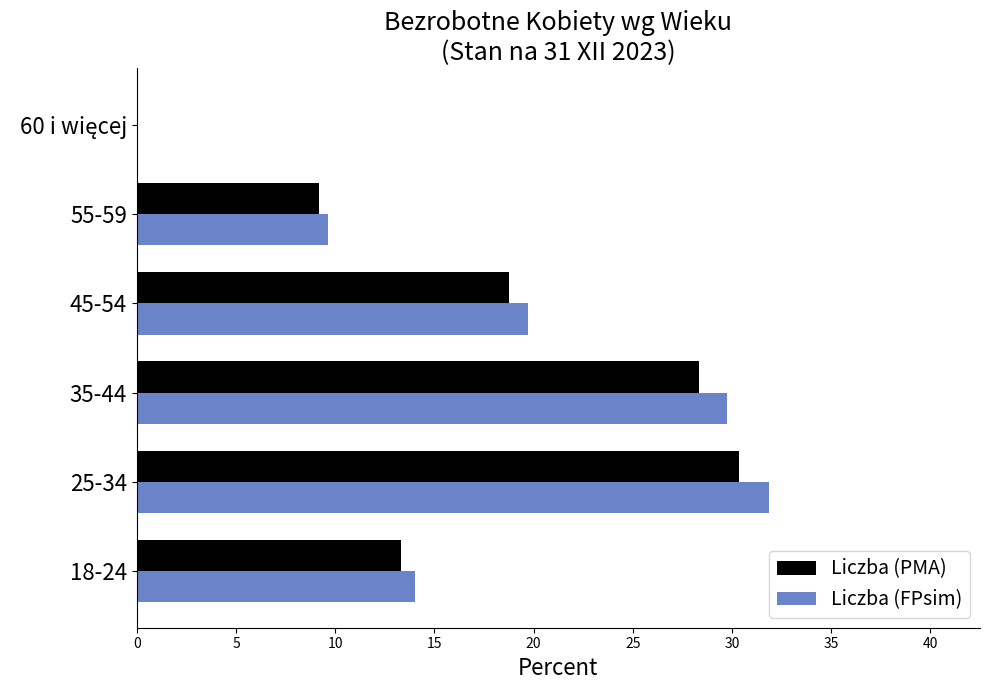

Which category has the highest value in the Liczba (FPsim) series?

25-34